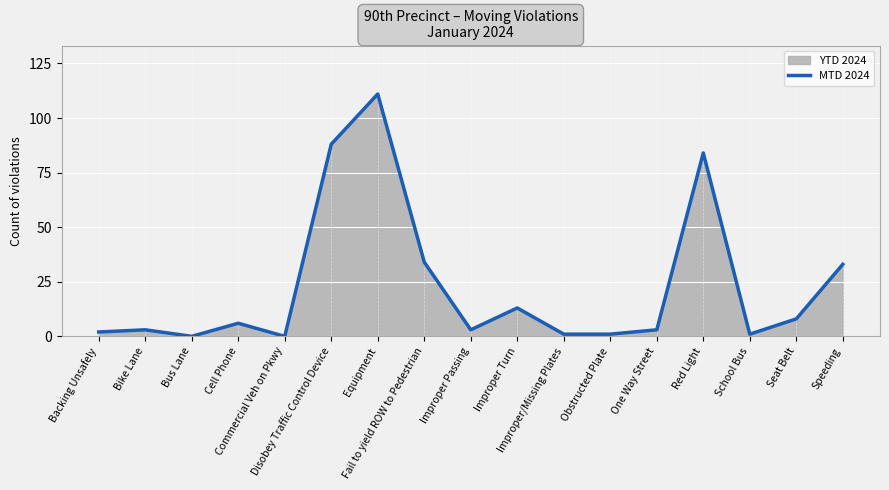

List the labels in order of value, smallest first.

Bus Lane, Commercial Veh on Pkwy, Improper/Missing Plates, Obstructed Plate, School Bus, Backing Unsafely, Bike Lane, Improper Passing, One Way Street, Cell Phone, Seat Belt, Improper Turn, Speeding, Fail to yield ROW to Pedestrian, Red Light, Disobey Traffic Control Device, Equipment